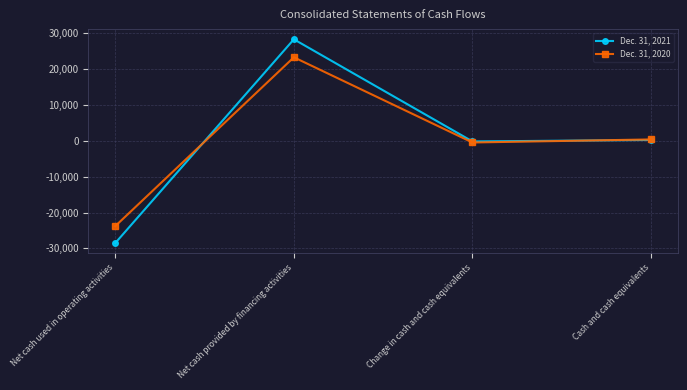

What is the difference between the highest and lowest values at Net cash provided by financing activities?

5019